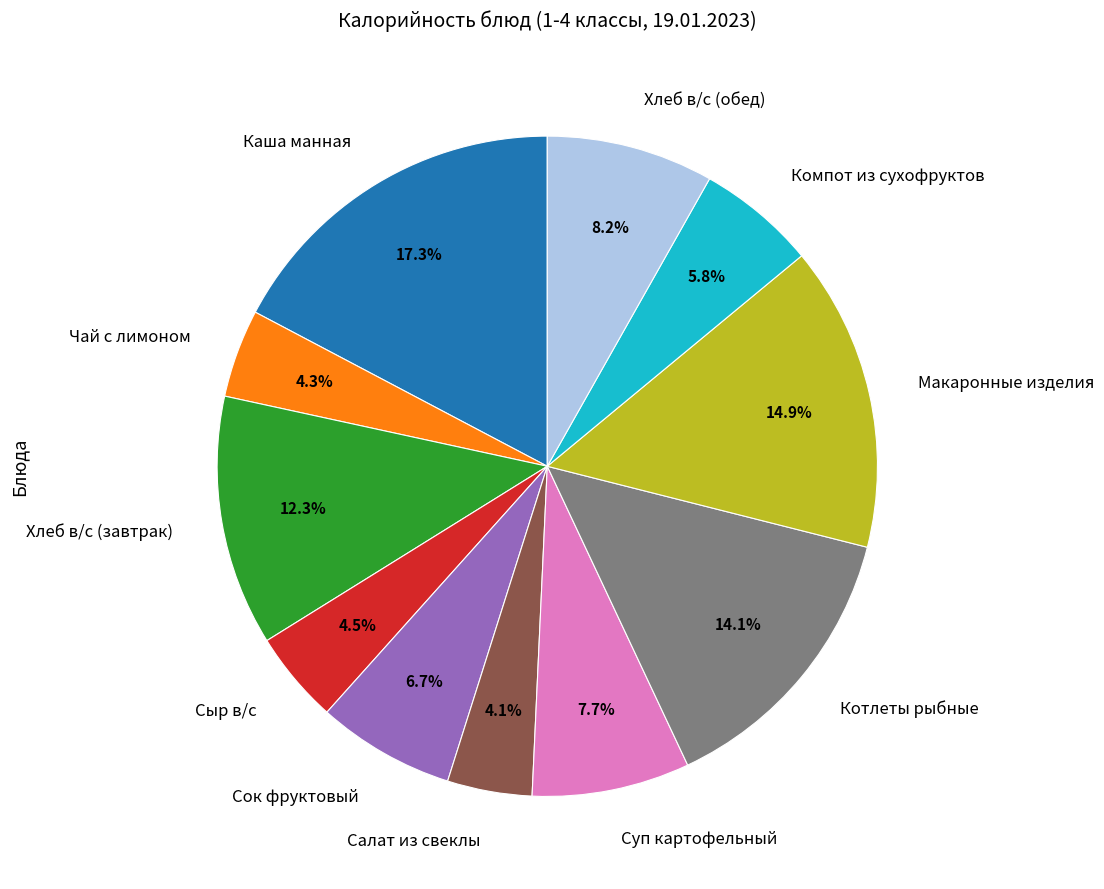

Which slice is the largest?

Каша манная